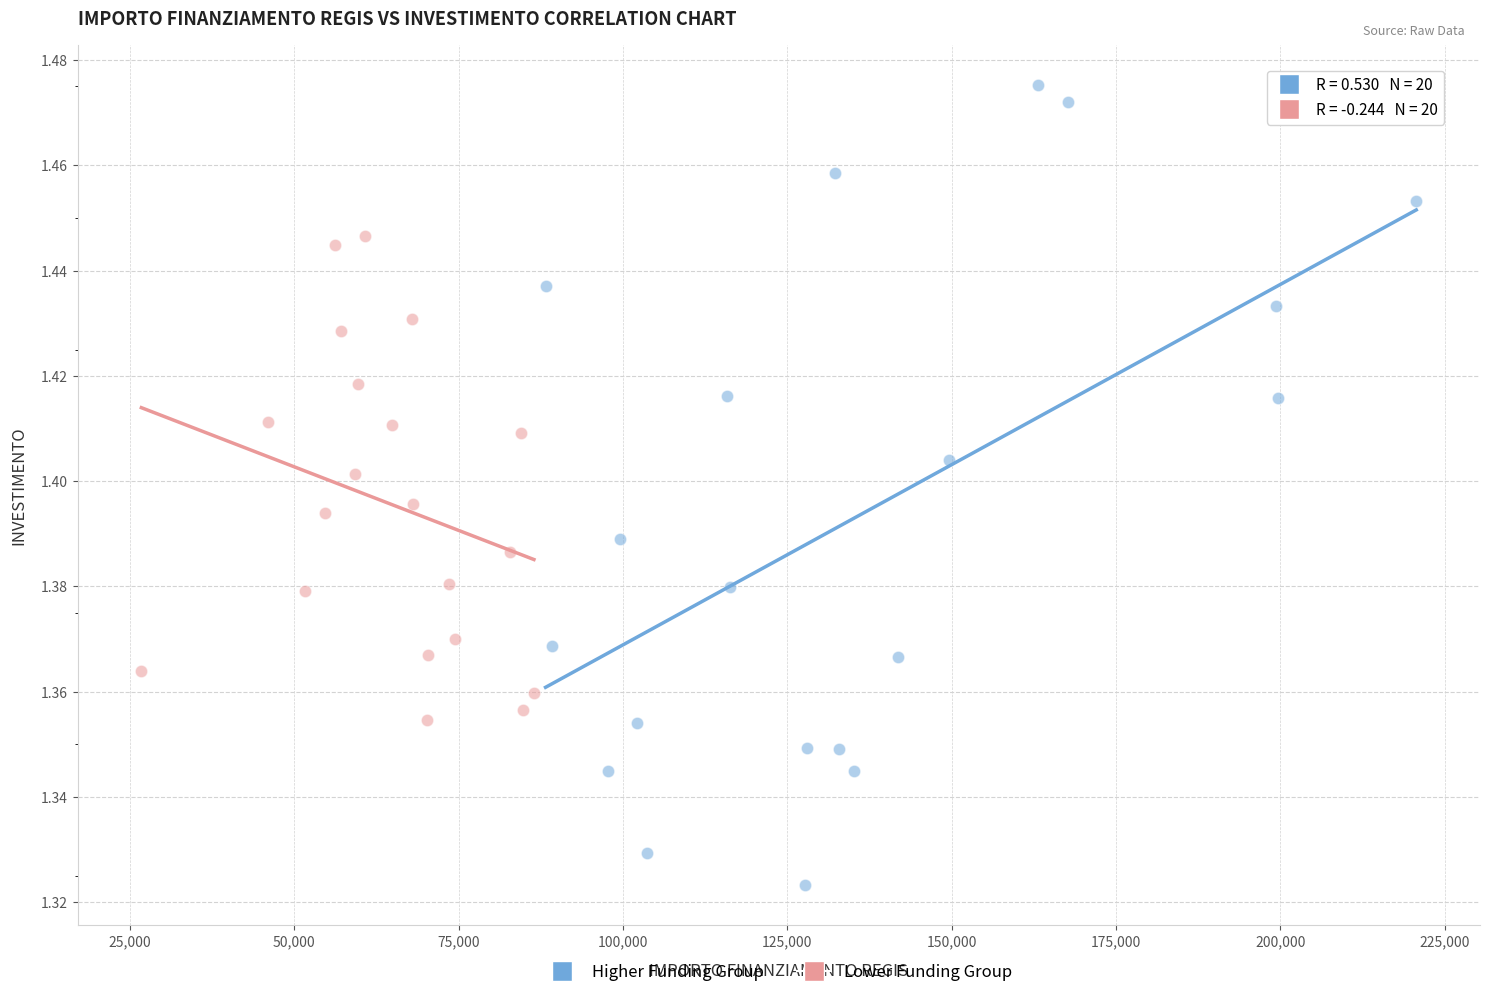

Which series reaches the minimum Y coordinate?

Higher Funding Group